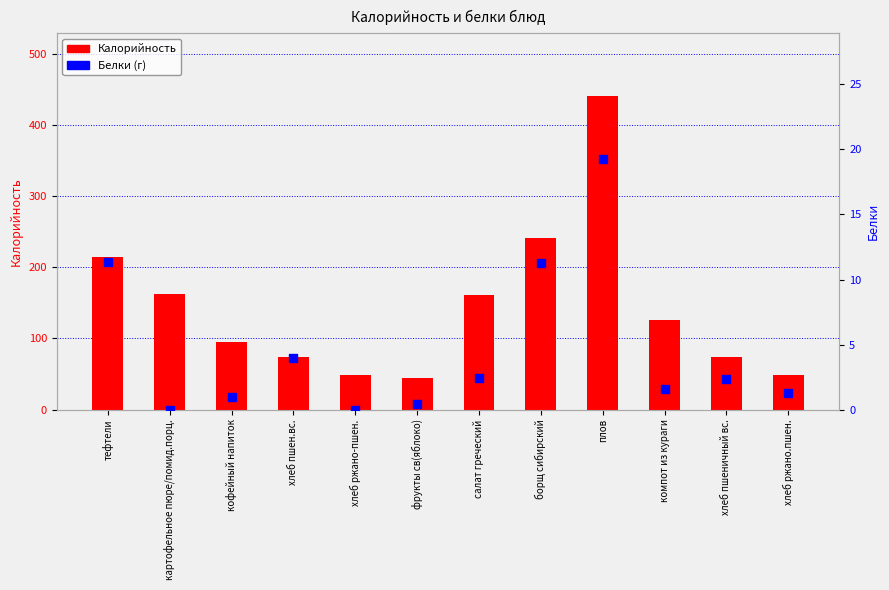

Which series contains the highest Y value?

Калорийность